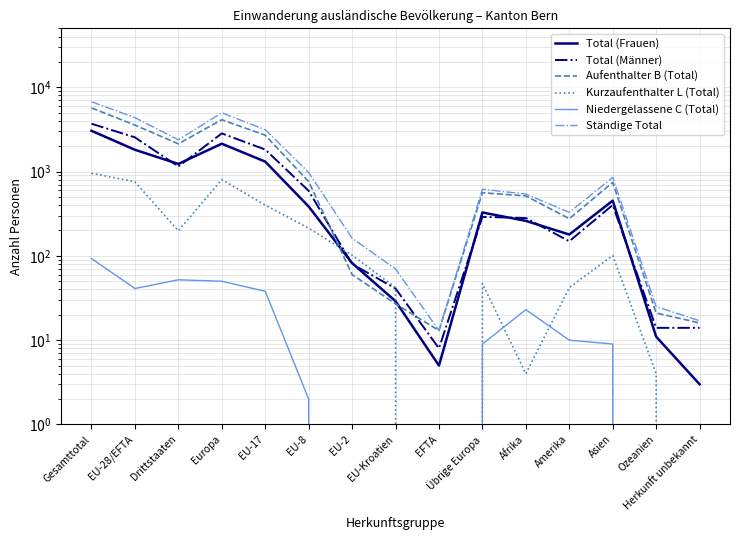

Reading left to right, what are all the values shown in this chart?

Total (Frauen): Gesamttotal=3045	EU-28/EFTA=1813	Drittstaaten=1232	Europa=2140	EU-17=1312	EU-8=385	EU-2=82	EU-Kroatien=29	EFTA=5	Übrige Europa=327	Afrika=260	Amerika=179	Asien=452	Ozeanien=11	Herkunft unbekannt=3
Total (Männer): Gesamttotal=3694	EU-28/EFTA=2545	Drittstaaten=1149	Europa=2835	EU-17=1825	EU-8=591	EU-2=80	EU-Kroatien=41	EFTA=8	Übrige Europa=290	Afrika=281	Amerika=149	Asien=401	Ozeanien=14	Herkunft unbekannt=14
Aufenthalter B (Total): Gesamttotal=5691	EU-28/EFTA=3560	Drittstaaten=2131	Europa=4121	EU-17=2699	EU-8=761	EU-2=60	EU-Kroatien=27	EFTA=13	Übrige Europa=561	Afrika=514	Amerika=276	Asien=743	Ozeanien=21	Herkunft unbekannt=16
Kurzaufenthalter L (Total): Gesamttotal=955	EU-28/EFTA=757	Drittstaaten=198	Europa=804	EU-17=400	EU-8=213	EU-2=102	EU-Kroatien=42	EFTA=0	Übrige Europa=47	Afrika=4	Amerika=42	Asien=101	Ozeanien=4	Herkunft unbekannt=0
Niedergelassene C (Total): Gesamttotal=93	EU-28/EFTA=41	Drittstaaten=52	Europa=50	EU-17=38	EU-8=2	EU-2=0	EU-Kroatien=1	EFTA=0	Übrige Europa=9	Afrika=23	Amerika=10	Asien=9	Ozeanien=0	Herkunft unbekannt=1
Ständige Total: Gesamttotal=6739	EU-28/EFTA=4358	Drittstaaten=2381	Europa=4975	EU-17=3137	EU-8=976	EU-2=162	EU-Kroatien=70	EFTA=13	Übrige Europa=617	Afrika=541	Amerika=328	Asien=853	Ozeanien=25	Herkunft unbekannt=17